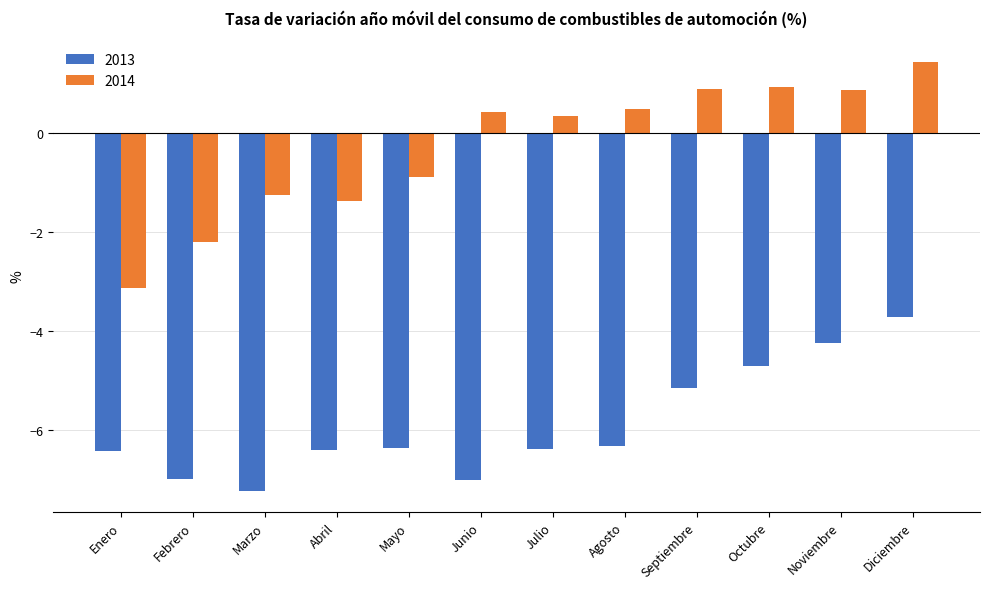

What is the approximate value of 2013 at Noviembre?

-4.2